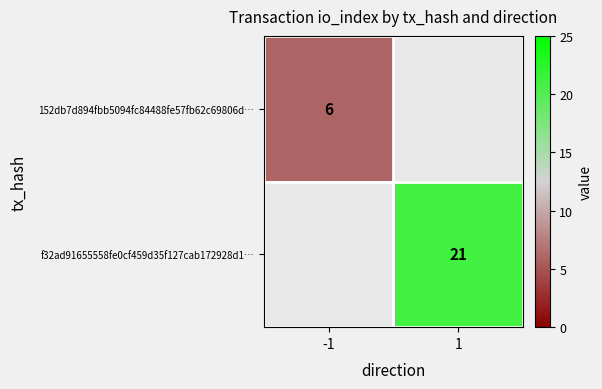

True or false: 152db7d894fbb5094fc84488fe57fb62c69806d… has a value of 6 at -1.

True